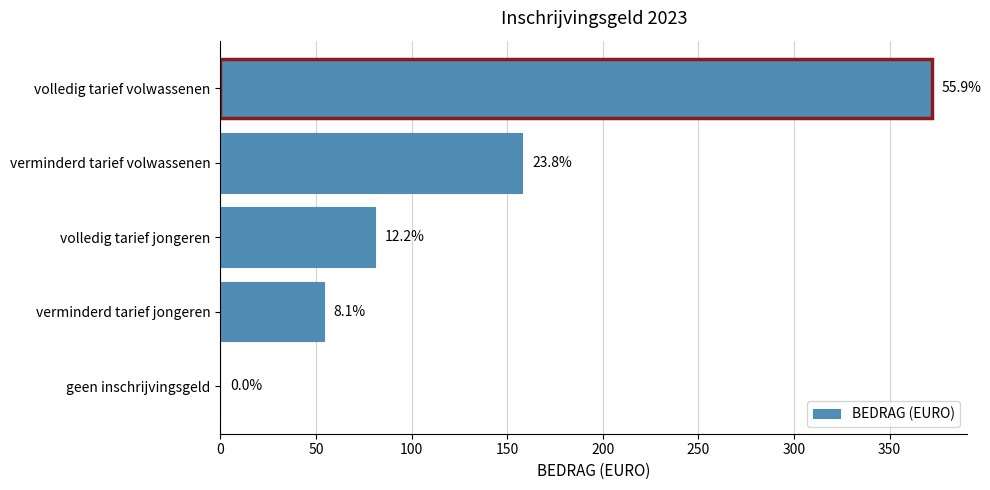

Count the number of values greater than 81.

2